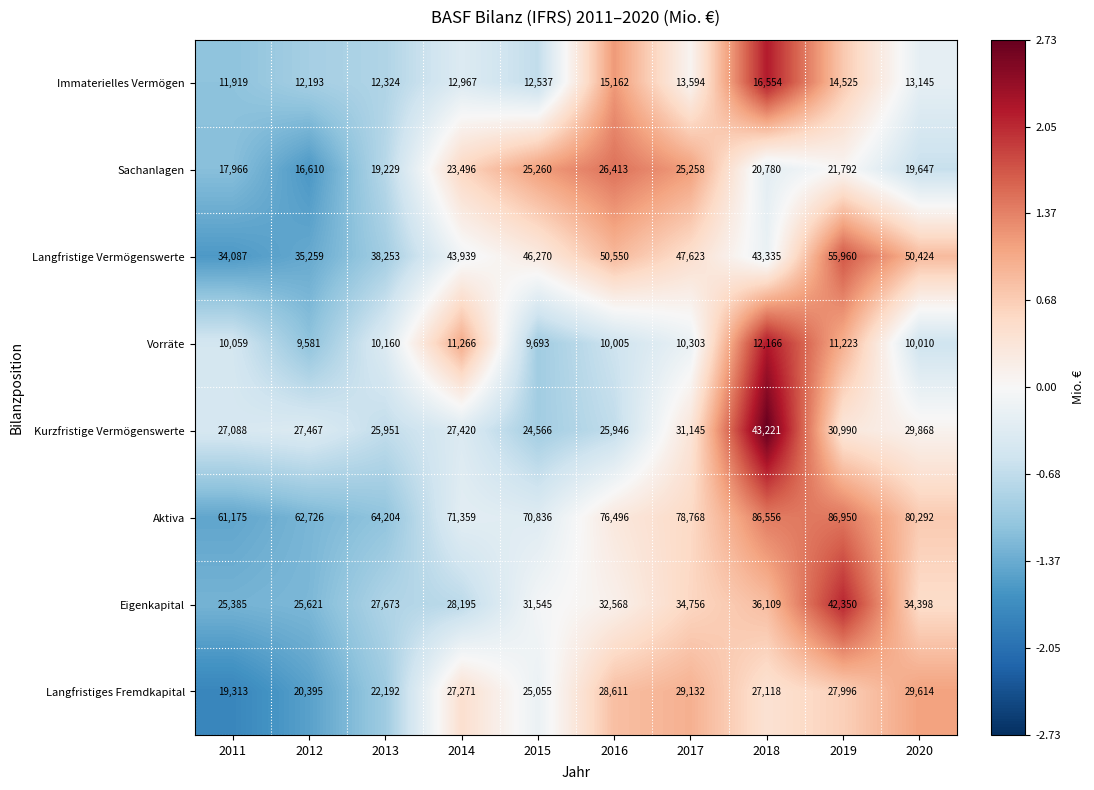

The value of Aktiva at 2011 is 33824. True or false?

False